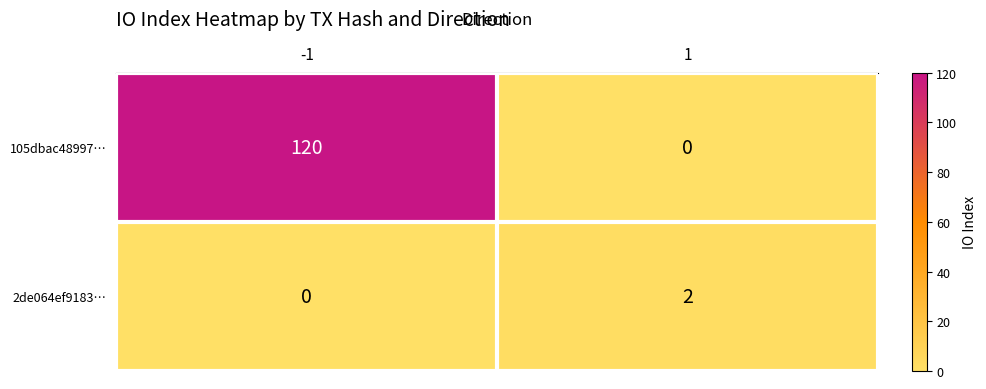

True or false: 105dbac48997… has a value of 0 at 1.

True